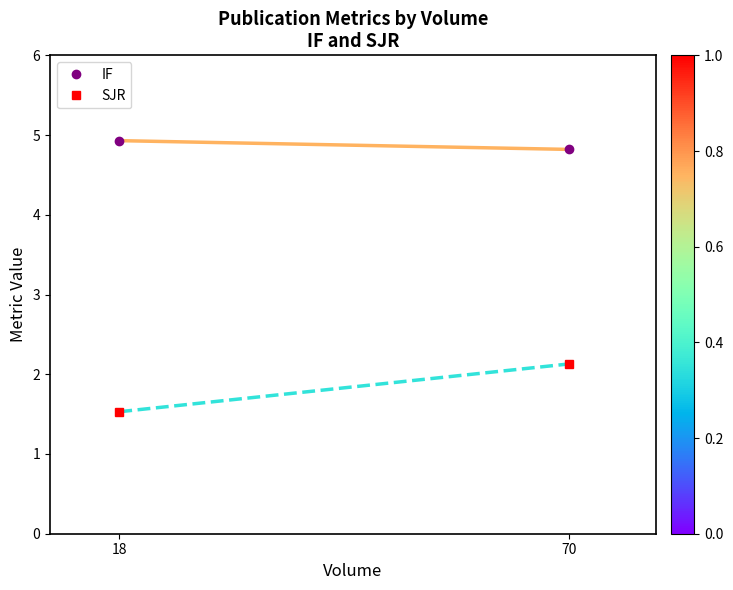

What is the maximum value shown in the chart?

4.9